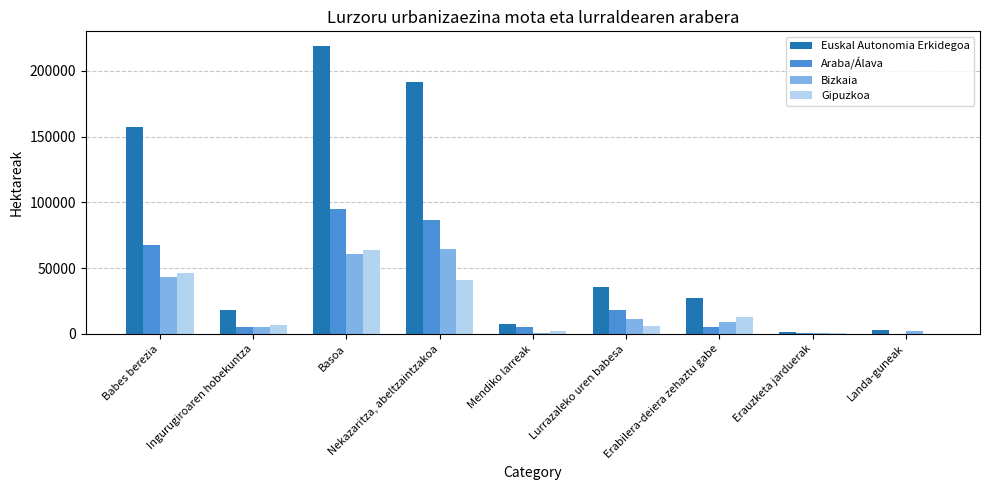

True or false: Araba/Álava has a value of 112753.5 at Babes berezia.

False